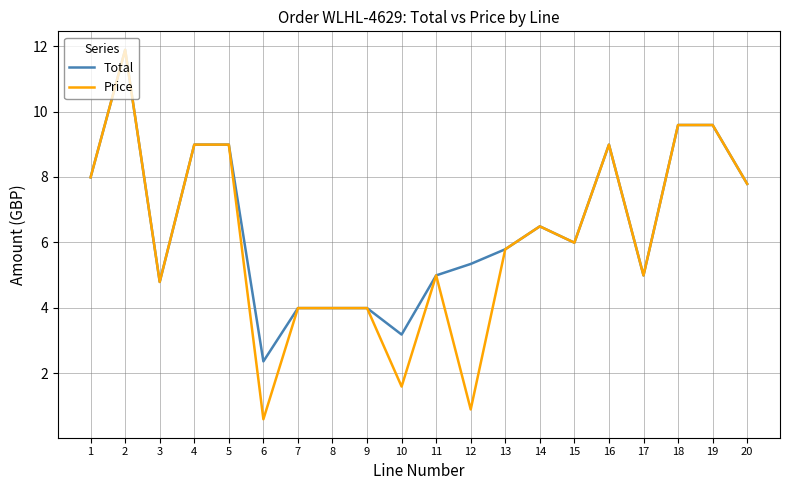

Rank the series by their average value, from highest to lowest.

Total, Price